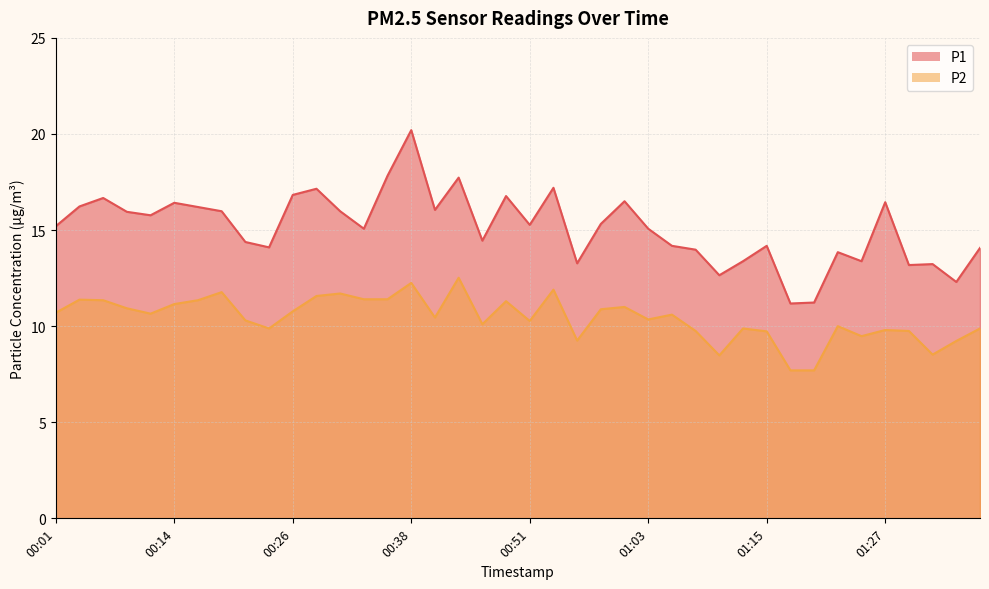

Reading right to left, transcribe all the data shown in this chart.

P1: 01:37=14.1	01:35=12.3	01:32=13.2	01:30=13.2	01:27=16.4	01:25=13.4	01:22=13.8	01:20=11.2	01:17=11.2	01:15=14.2	01:12=13.4	01:10=12.7	01:08=14.0	01:05=14.2	01:03=15.1	01:00=16.5	00:58=15.3	00:55=13.3	00:53=17.2	00:51=15.3	00:48=16.8	00:46=14.4	00:43=17.7	00:41=16.1	00:38=20.2	00:36=17.8	00:34=15.1	00:31=16.0	00:29=17.1	00:26=16.8	00:24=14.1	00:21=14.4	00:19=16.0	00:16=16.2	00:14=16.4	00:11=15.8	00:09=15.9	00:06=16.7	00:04=16.2	00:01=15.2
P2: 01:37=9.9	01:35=9.2	01:32=8.5	01:30=9.8	01:27=9.8	01:25=9.5	01:22=10.0	01:20=7.7	01:17=7.7	01:15=9.7	01:12=9.9	01:10=8.5	01:08=9.8	01:05=10.6	01:03=10.3	01:00=11.0	00:58=10.9	00:55=9.2	00:53=11.9	00:51=10.3	00:48=11.3	00:46=10.1	00:43=12.5	00:41=10.4	00:38=12.2	00:36=11.4	00:34=11.4	00:31=11.7	00:29=11.6	00:26=10.8	00:24=9.9	00:21=10.3	00:19=11.8	00:16=11.3	00:14=11.2	00:11=10.7	00:09=10.9	00:06=11.3	00:04=11.4	00:01=10.7